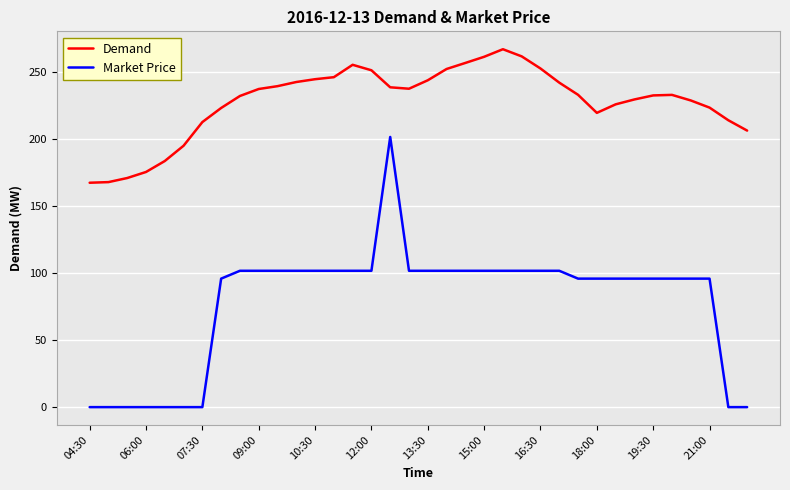

List the series in order of their overall mean, highest first.

Demand, Market Price